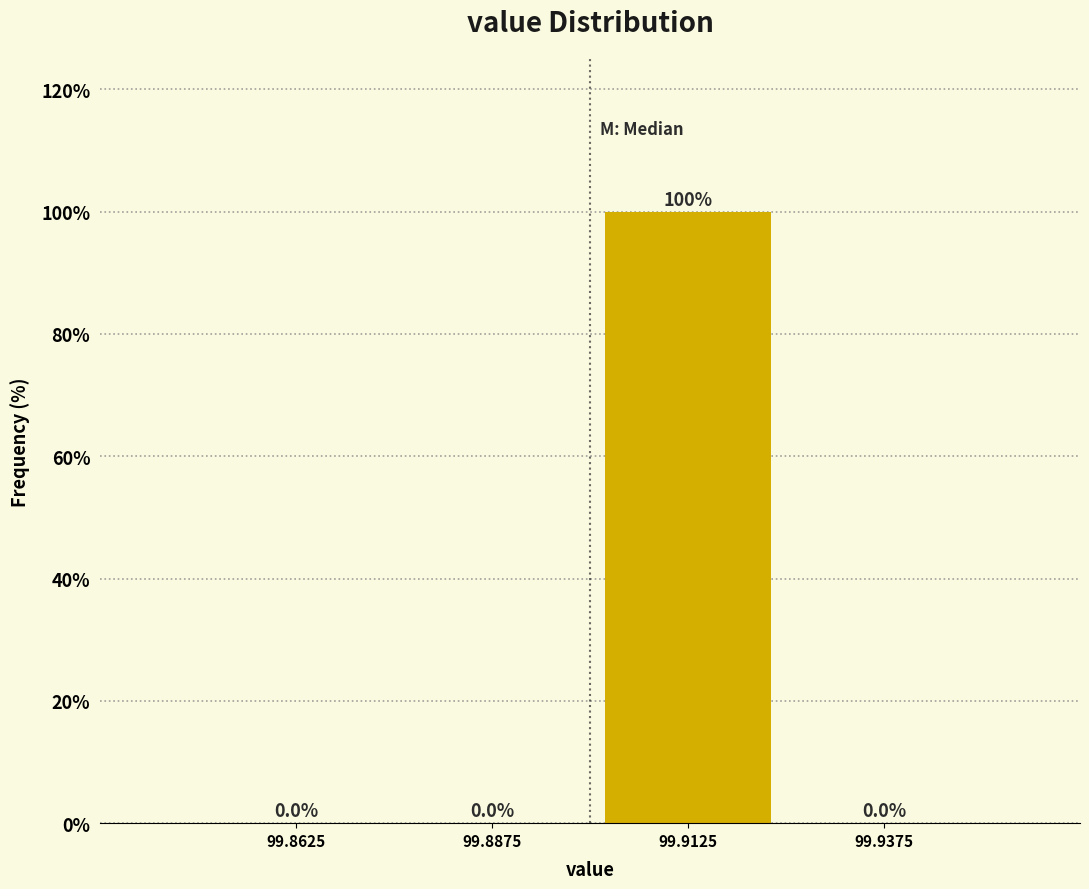

Reading left to right, transcribe this chart: for each bar, give the range it covers on the x-axis and its height.

99.850 to 99.875: 0.0
99.875 to 99.900: 0.0
99.900 to 99.925: 100.0
99.925 to 99.950: 0.0